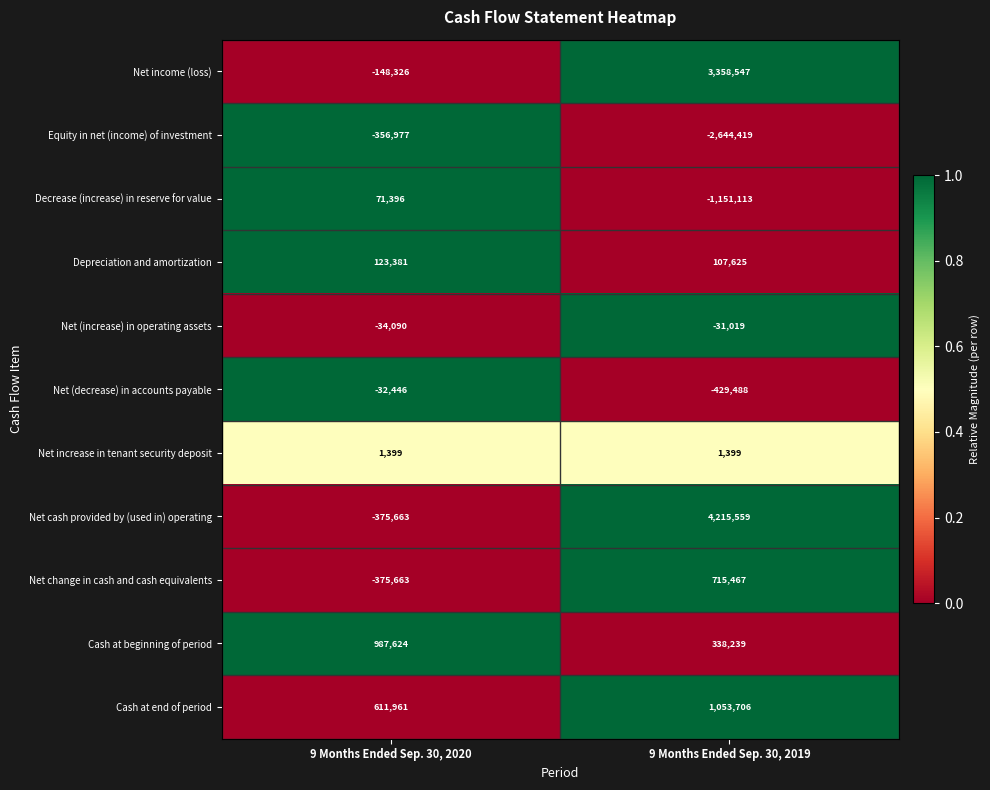

Which series has the largest range (max minus min)?

Net cash provided by (used in) operating